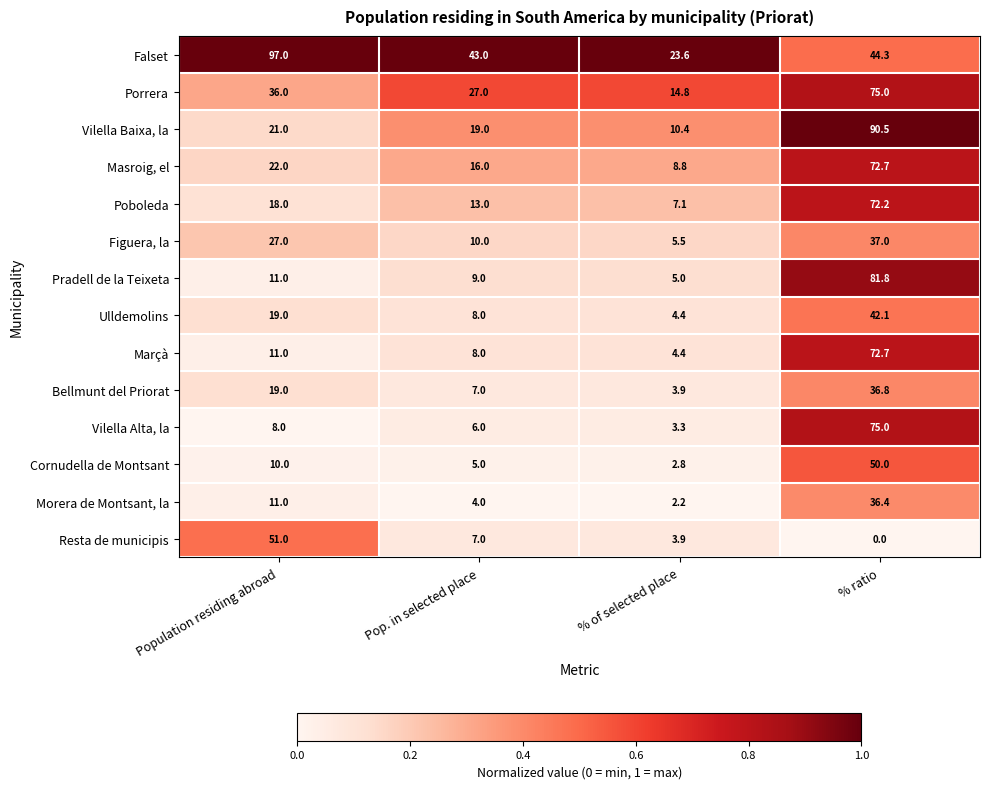

Which series has the largest range (max minus min)?

Vilella Baixa, la